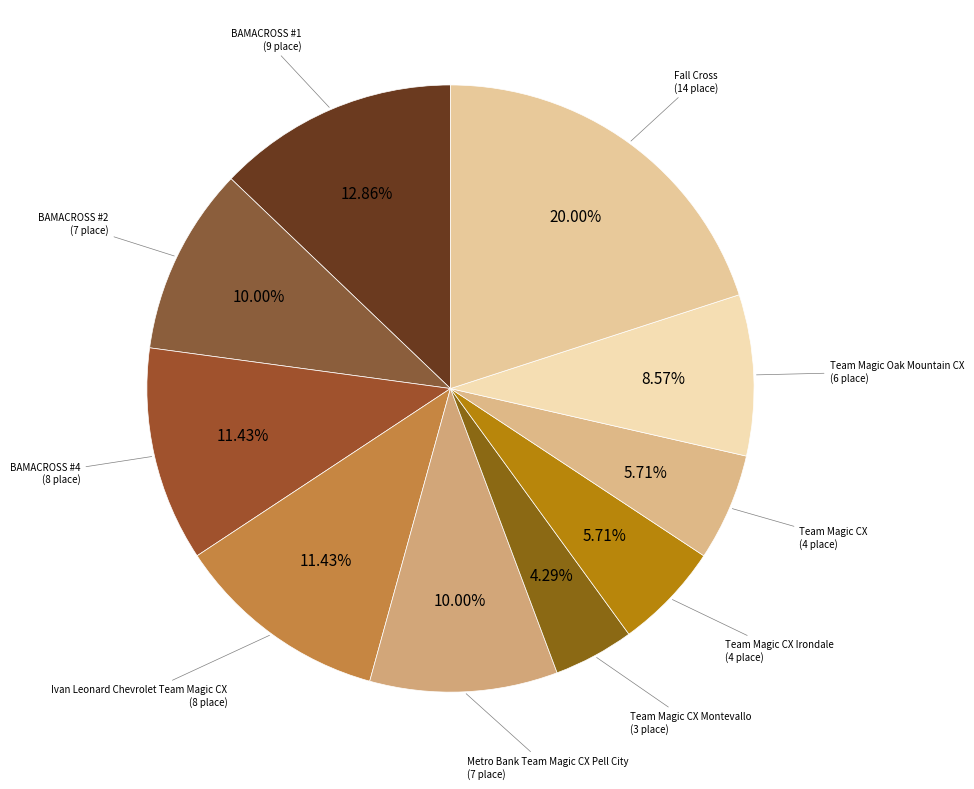

How many segments does this pie chart have?

10